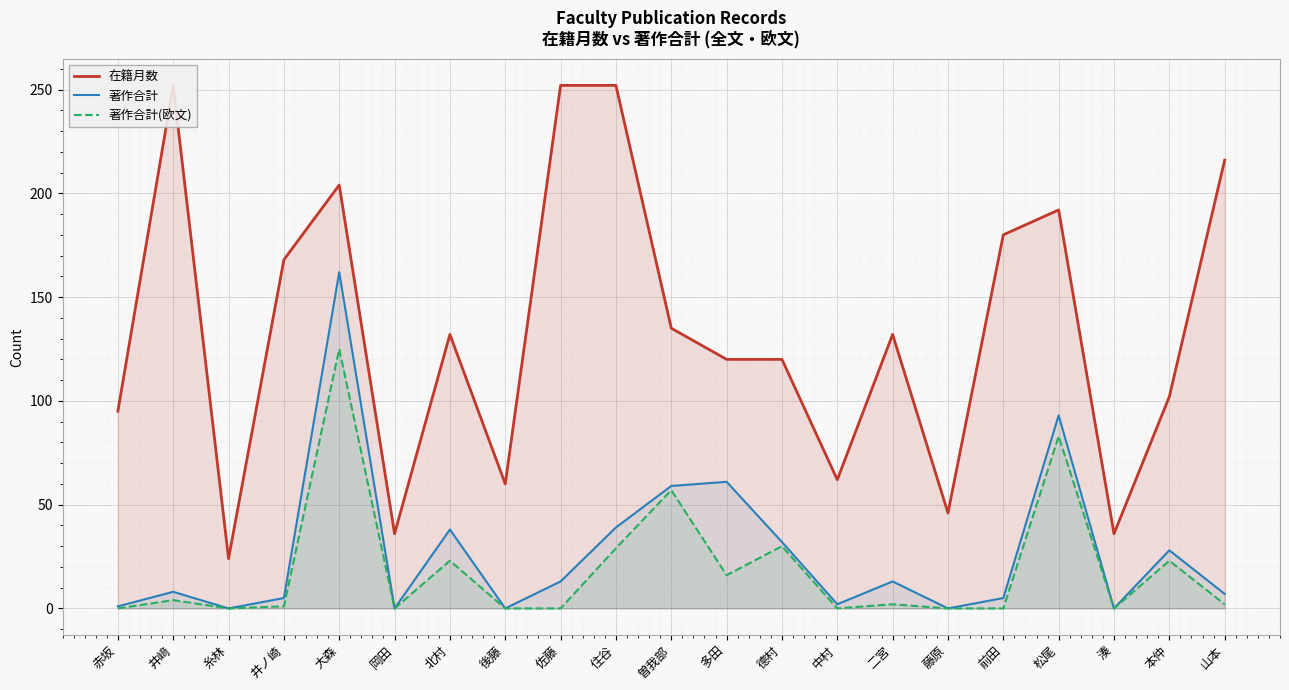

True or false: 著作合計 has a value of 8 at 本仲.

False